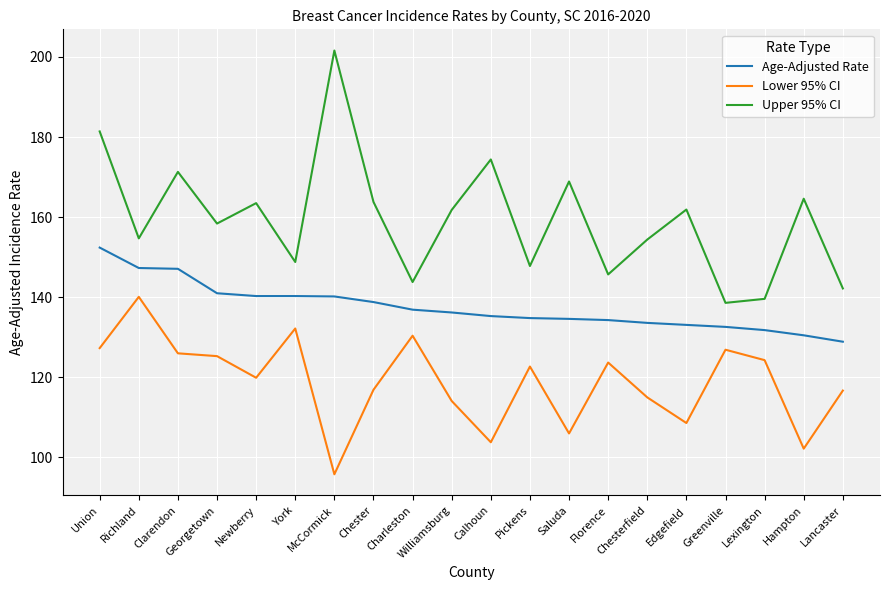

What is the minimum value shown in the chart?

95.8